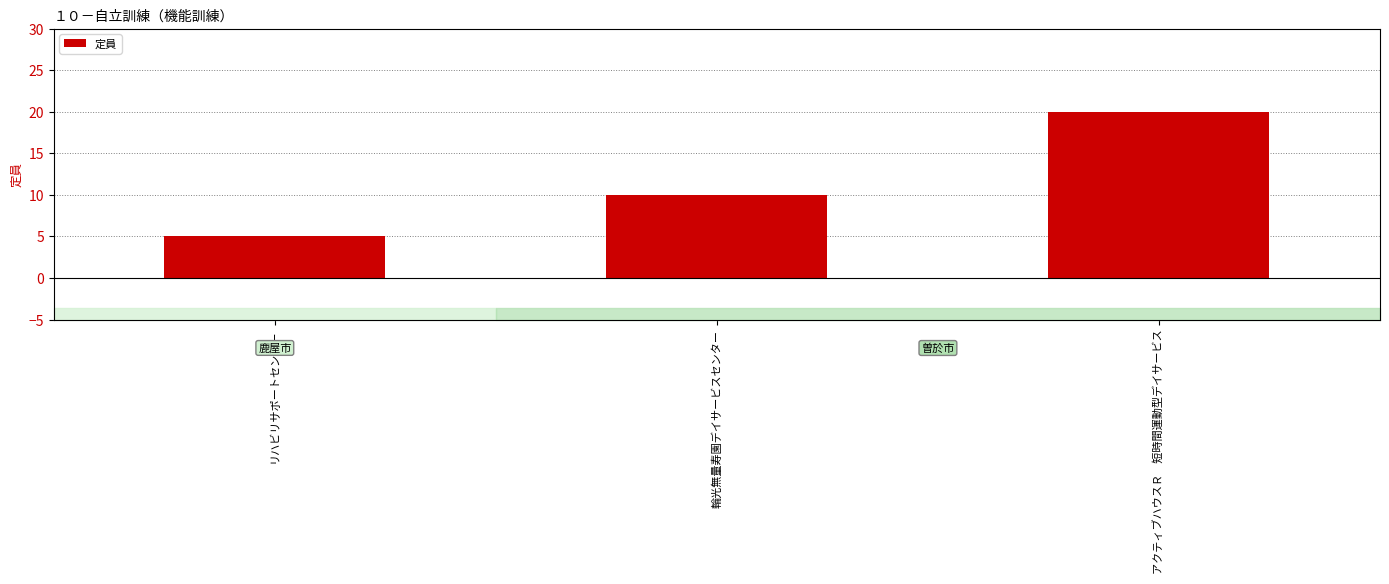

Reading left to right, list all the values displayed in this chart.

5	10	20